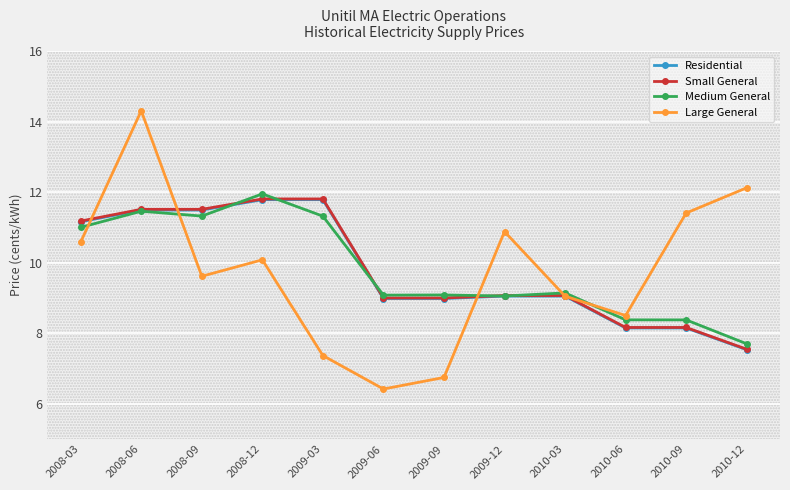

True or false: Residential and Small General cross at least once.

False